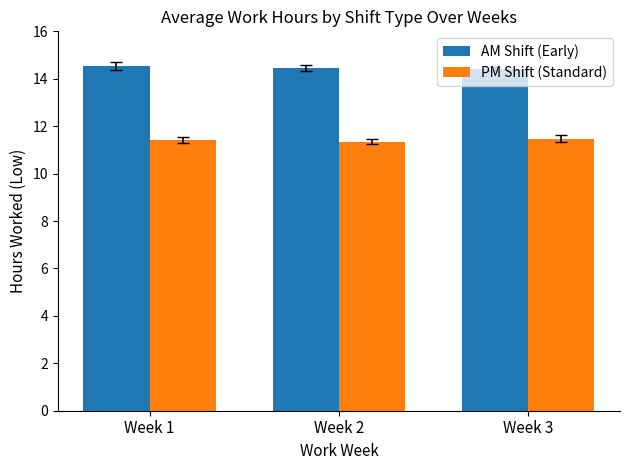

What is the total value across all series at Week 2?

25.8